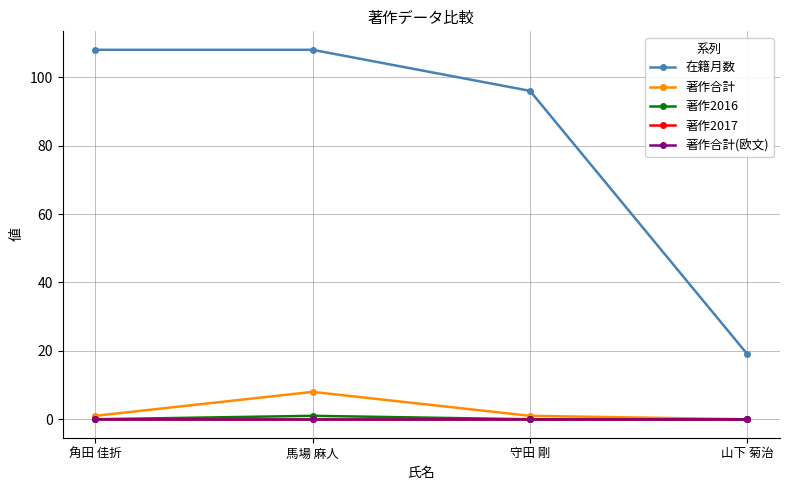

Is the value of 在籍月数 at 角田 佳折 greater than the value of 著作合計 at 馬場 麻人?

Yes